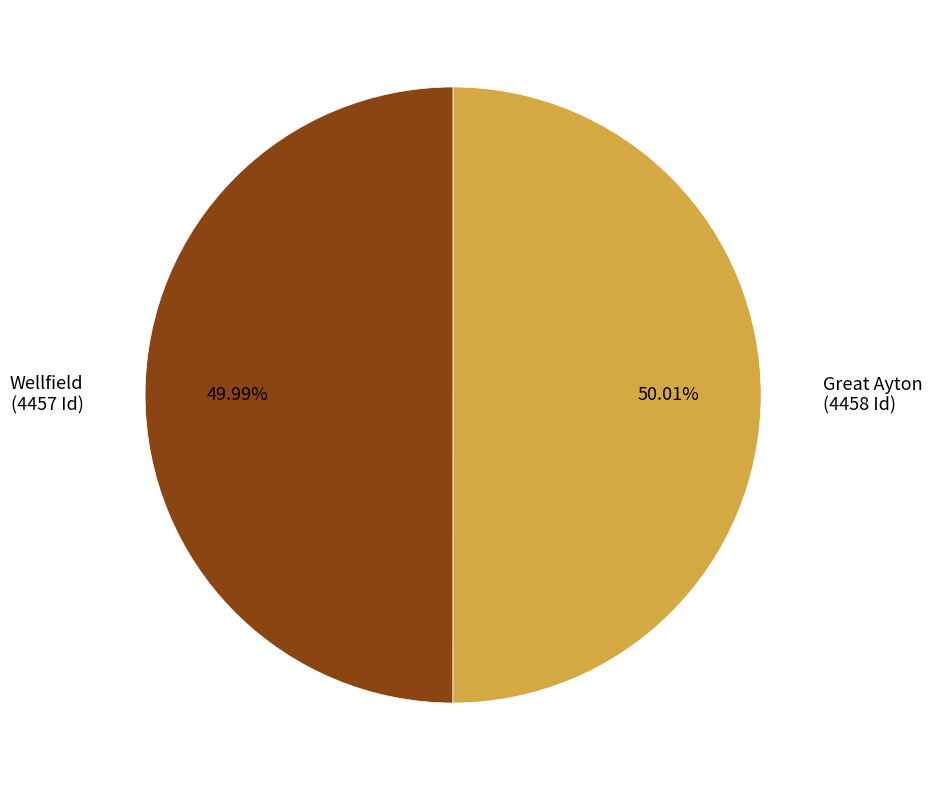

Does any single category account for the majority?

Yes